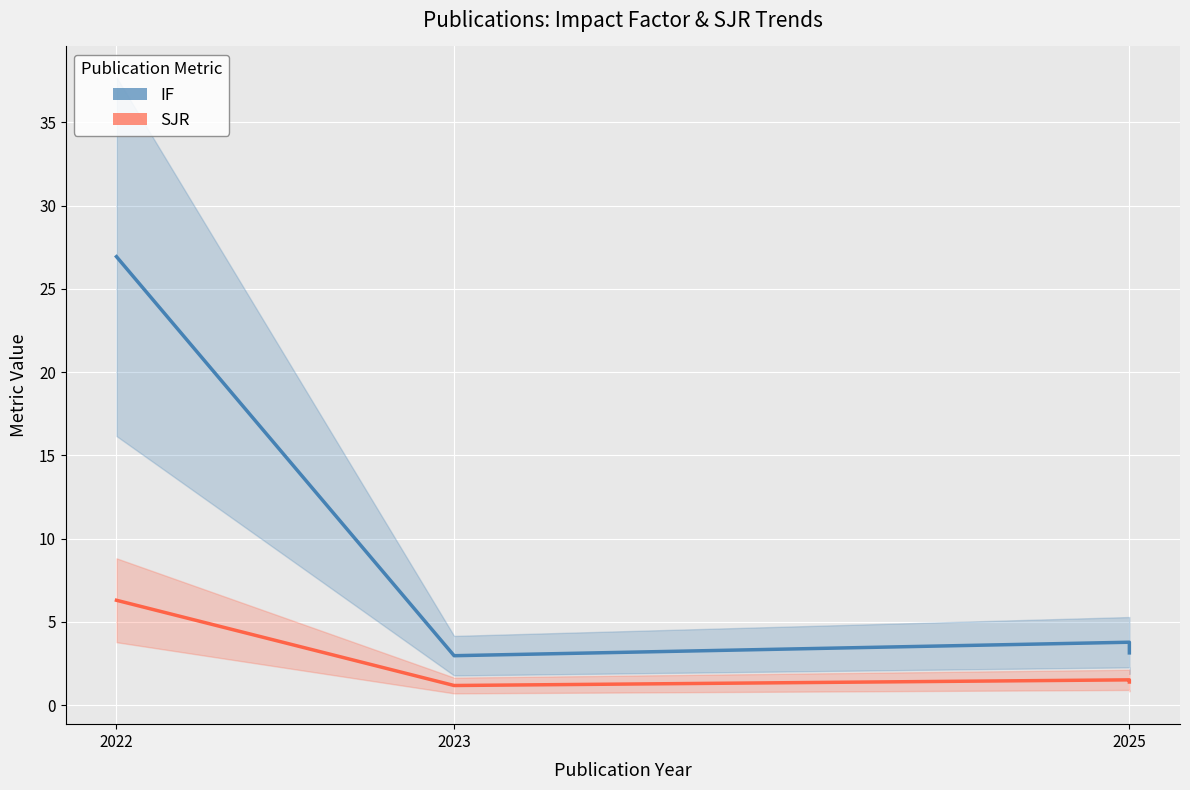

How many data points in IF are above 3?

3